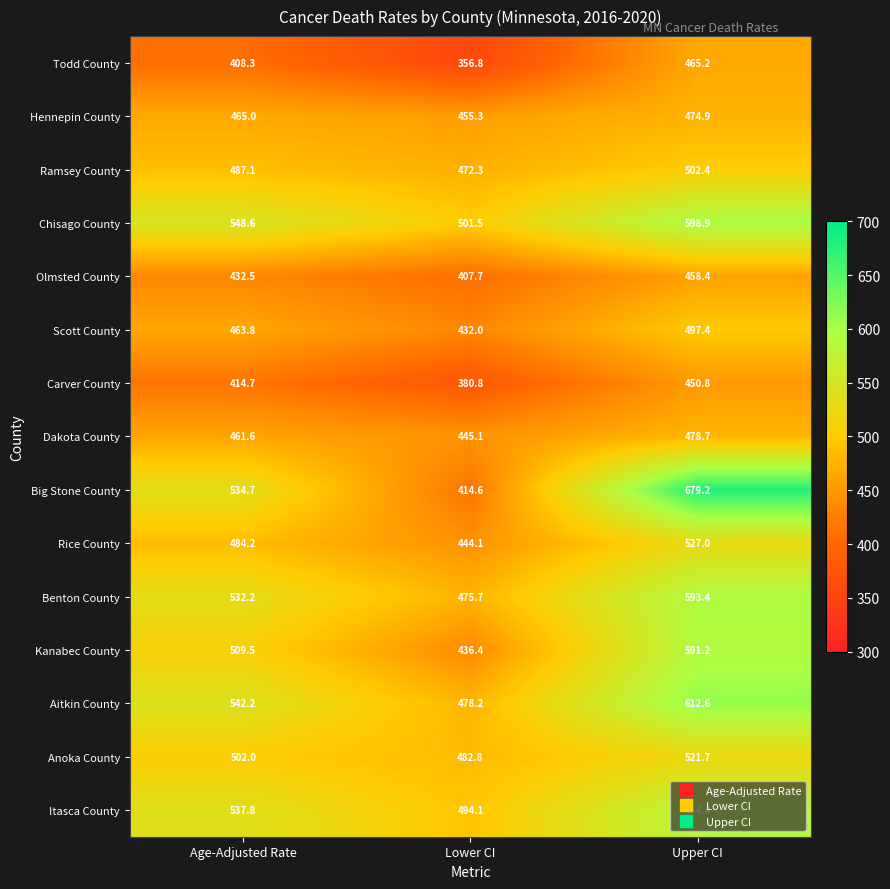

Which series changed the most between Age-Adjusted Rate and Upper CI?

Big Stone County